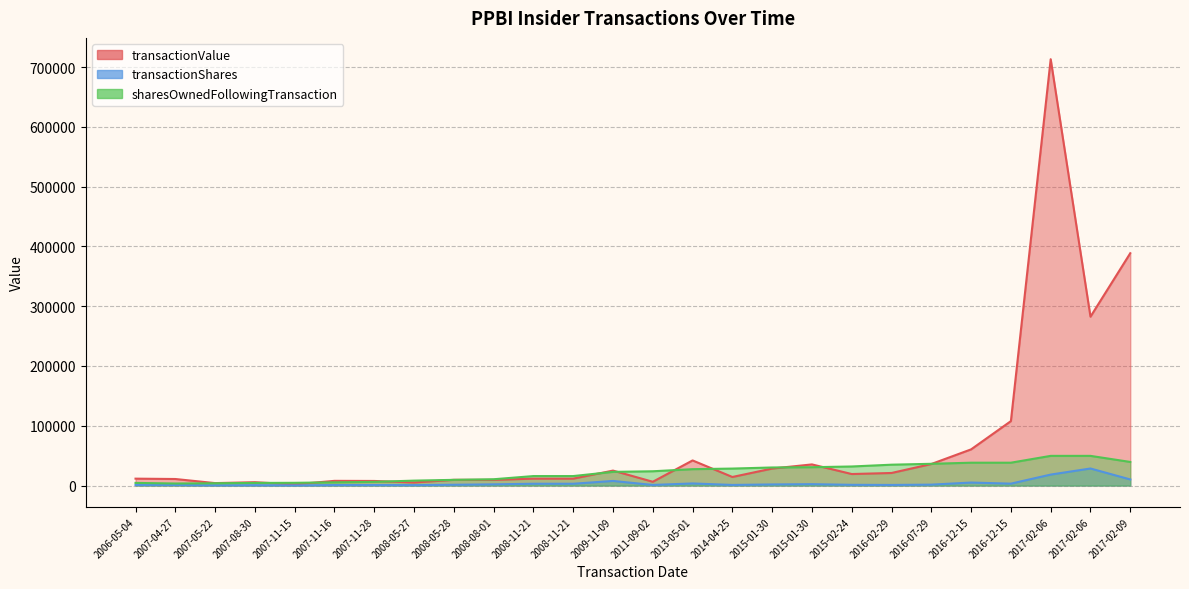

Reading left to right, what are all the values shown in this chart?

transactionValue: 11516	10930	4076	5576	1960	7840	7654	5138	9555	9480	11550	11550	24999	6300	42000	14310	28423	35326	19242	21000	36000	60500	107749	713065	282425	388575
transactionShares: 1000	1000	400	544	200	800	831	700	1300	2000	3000	3000	7692	1000	3500	1000	1846	2300	1200	1000	1500	5000	3164	18326	28500	10174
sharesOwnedFollowingTransaction: 4400	3400	3800	4344	4544	5344	6175	8207	9507	10520	15839	15839	22867	23867	27367	28367	30213	30667	31867	34867	36367	38203	38203	49625	49625	39451